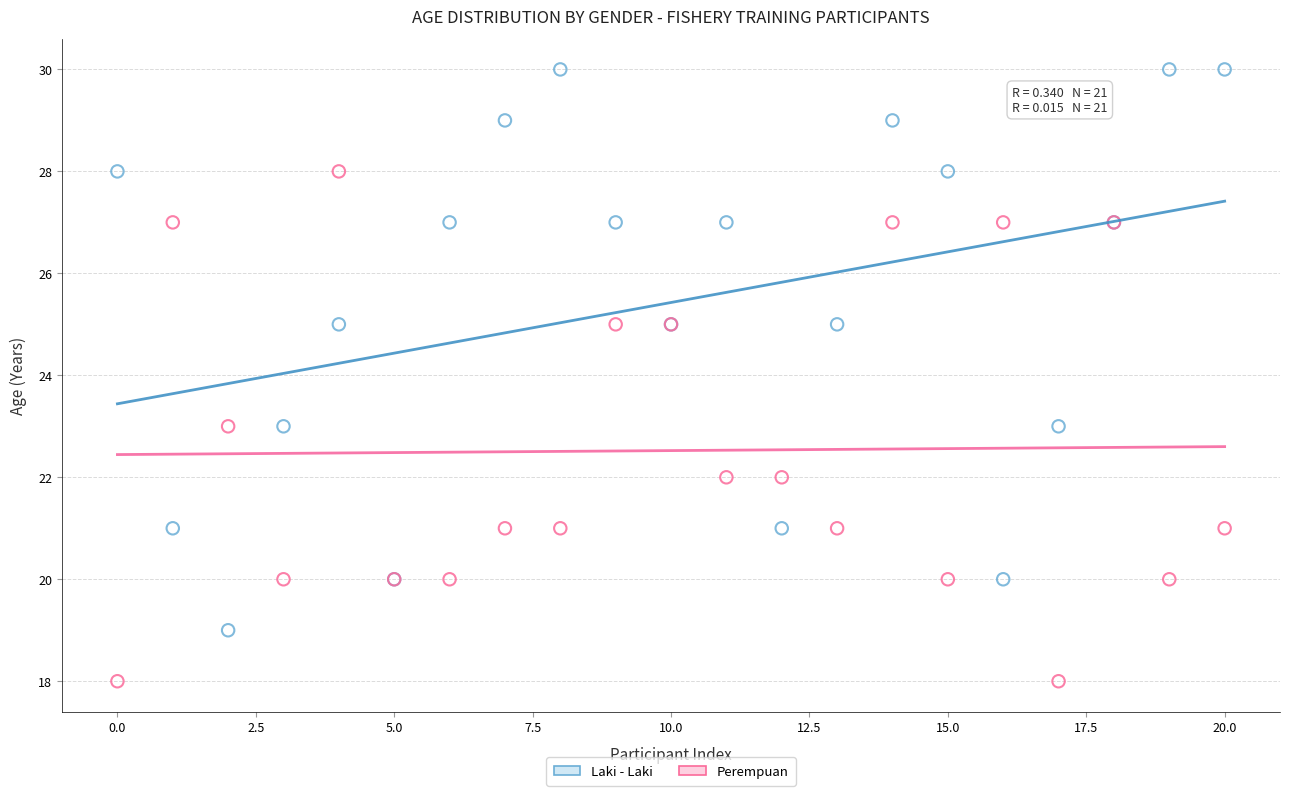

Which series has the largest Y range (max minus min)?

Laki - Laki